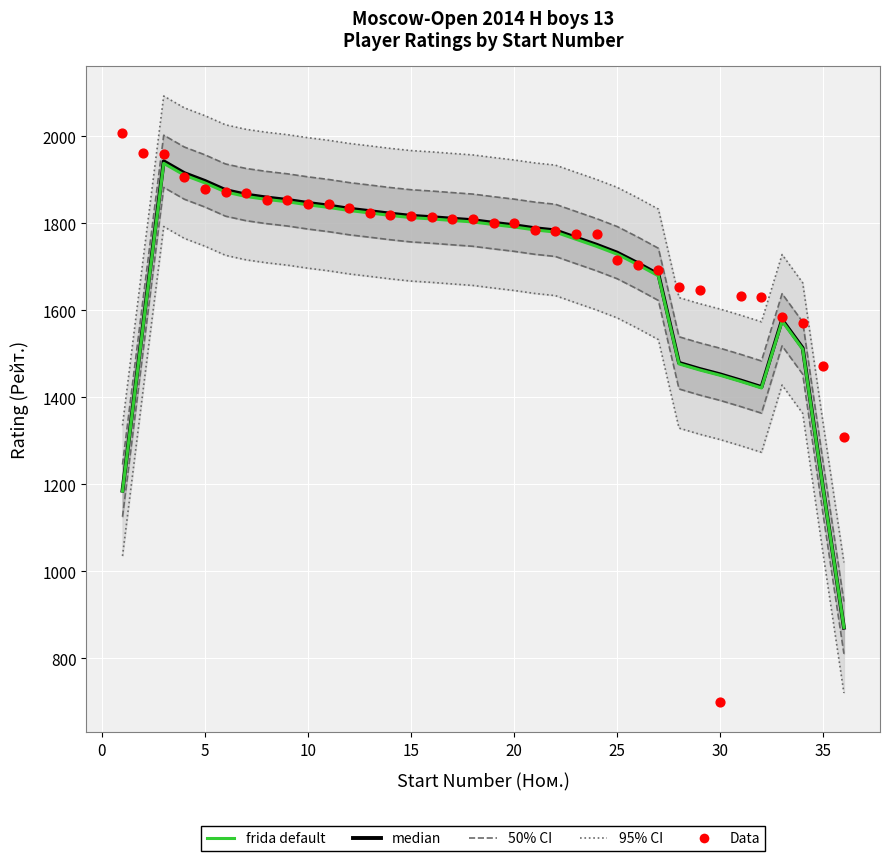

What are all the series names shown in the legend?

95% CI, 50% CI, median, frida default, Data